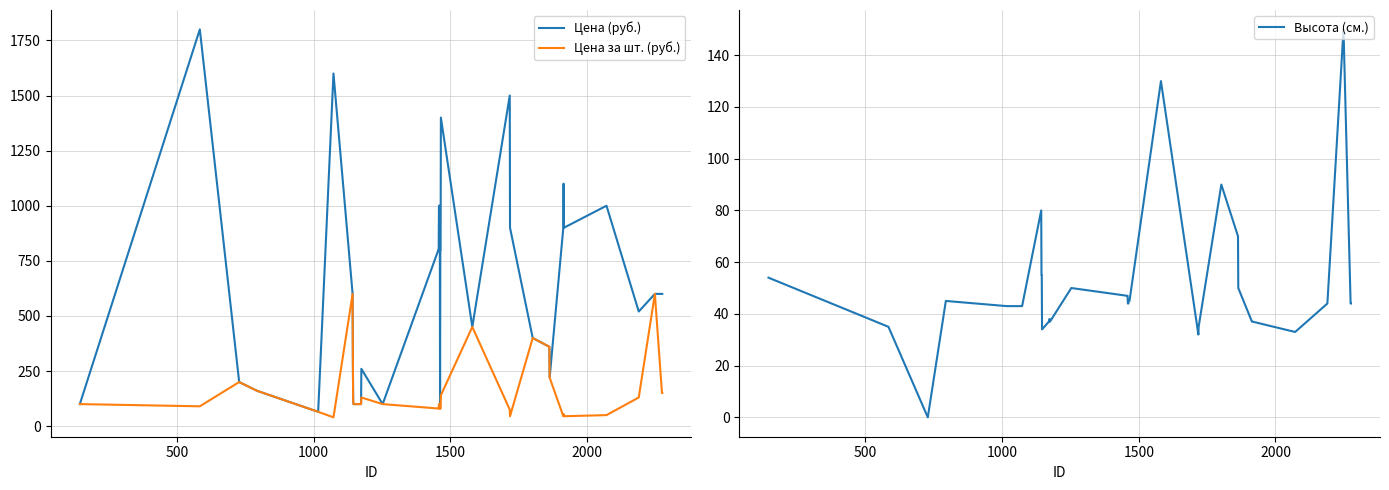

Rank the series by their maximum value, from highest to lowest.

Цена (руб.), Цена за шт. (руб.), Высота (см.)